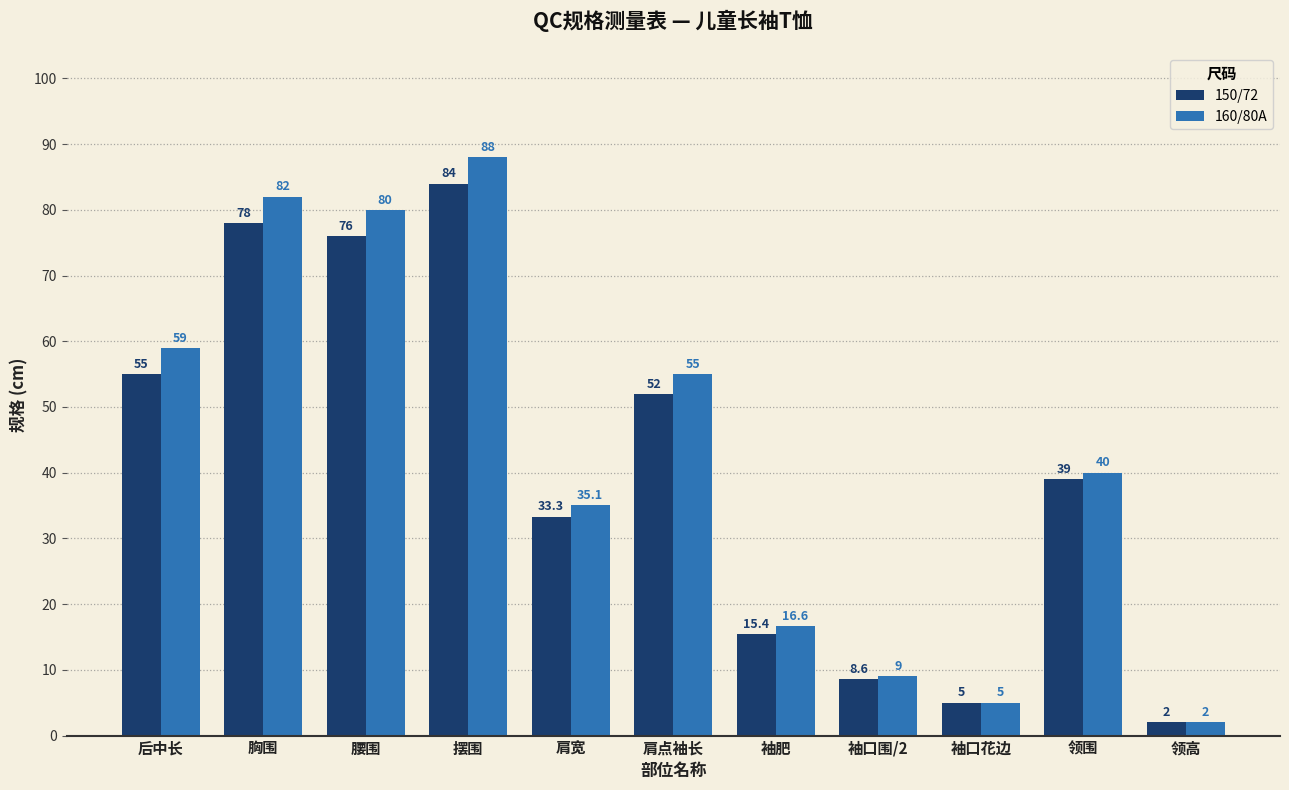

What is the sum of the 160/80A values at 袖口围/2 and 肩点袖长?

64.0